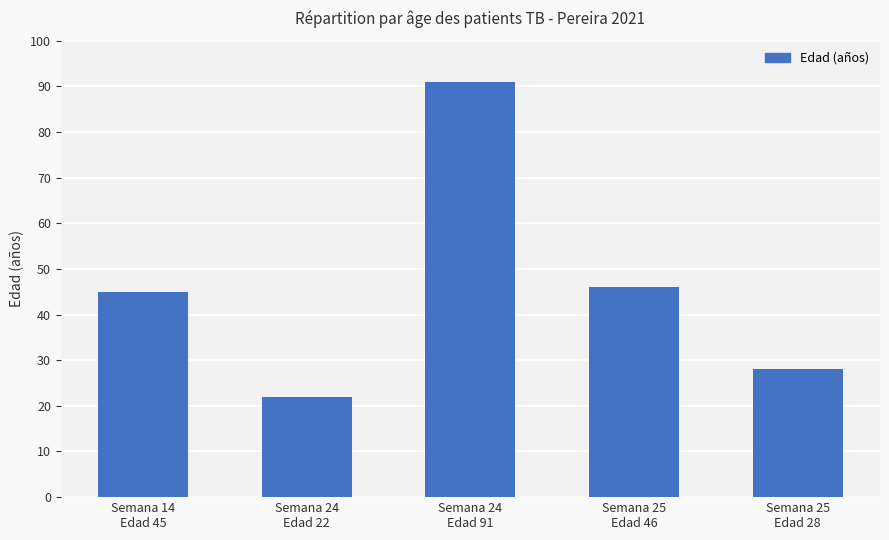

Rank the categories by value from highest to lowest.

Semana 24
Edad 91, Semana 25
Edad 46, Semana 14
Edad 45, Semana 25
Edad 28, Semana 24
Edad 22